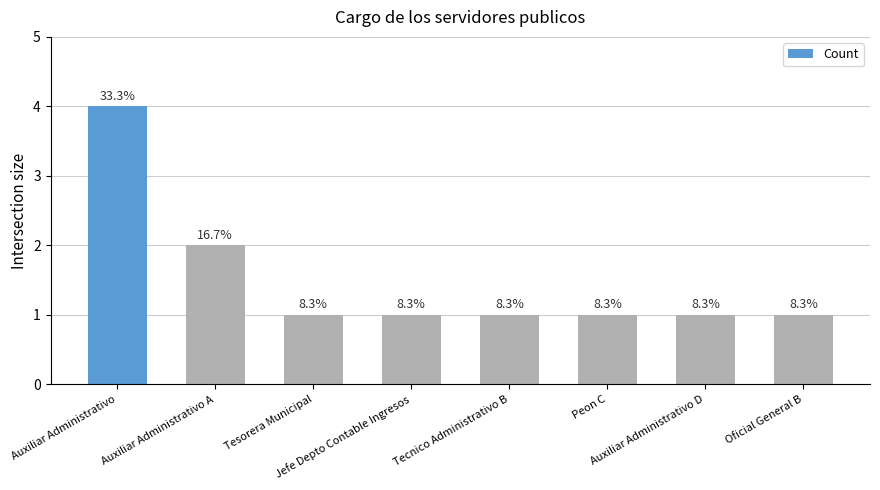

Rank the categories by value from lowest to highest.

Tesorera Municipal, Jefe Depto Contable Ingresos, Tecnico Administrativo B, Peon C, Auxiliar Administrativo D, Oficial General B, Auxiliar Administrativo A, Auxiliar Administrativo